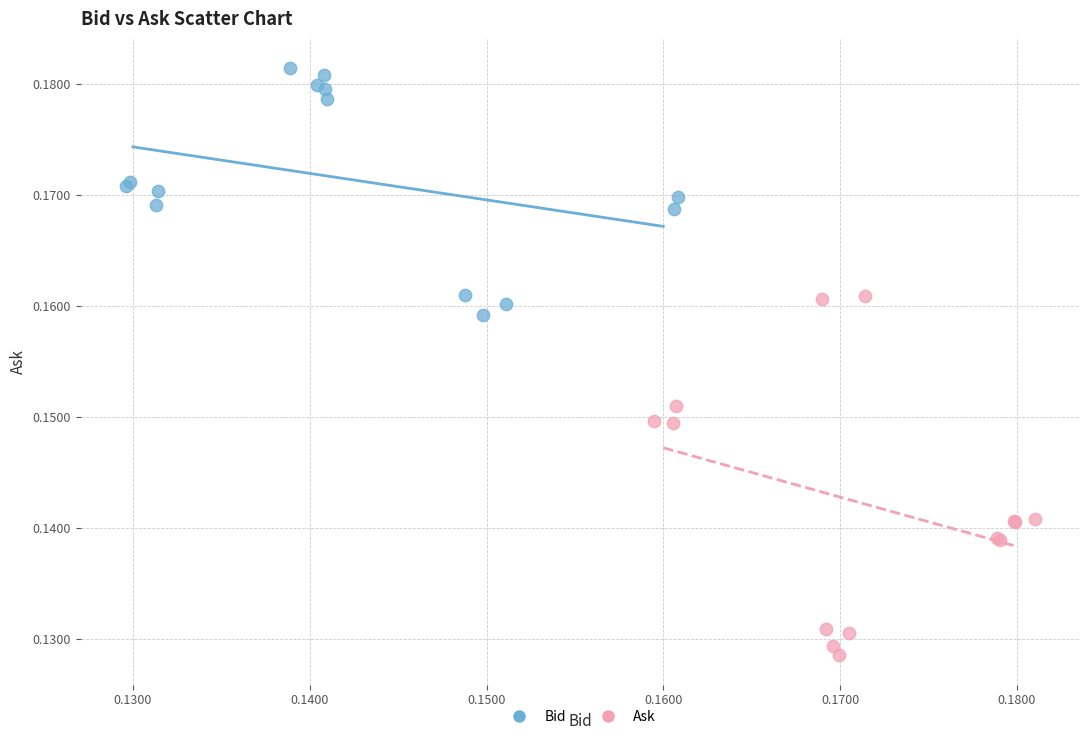

Which series contains the lowest Y value?

Ask